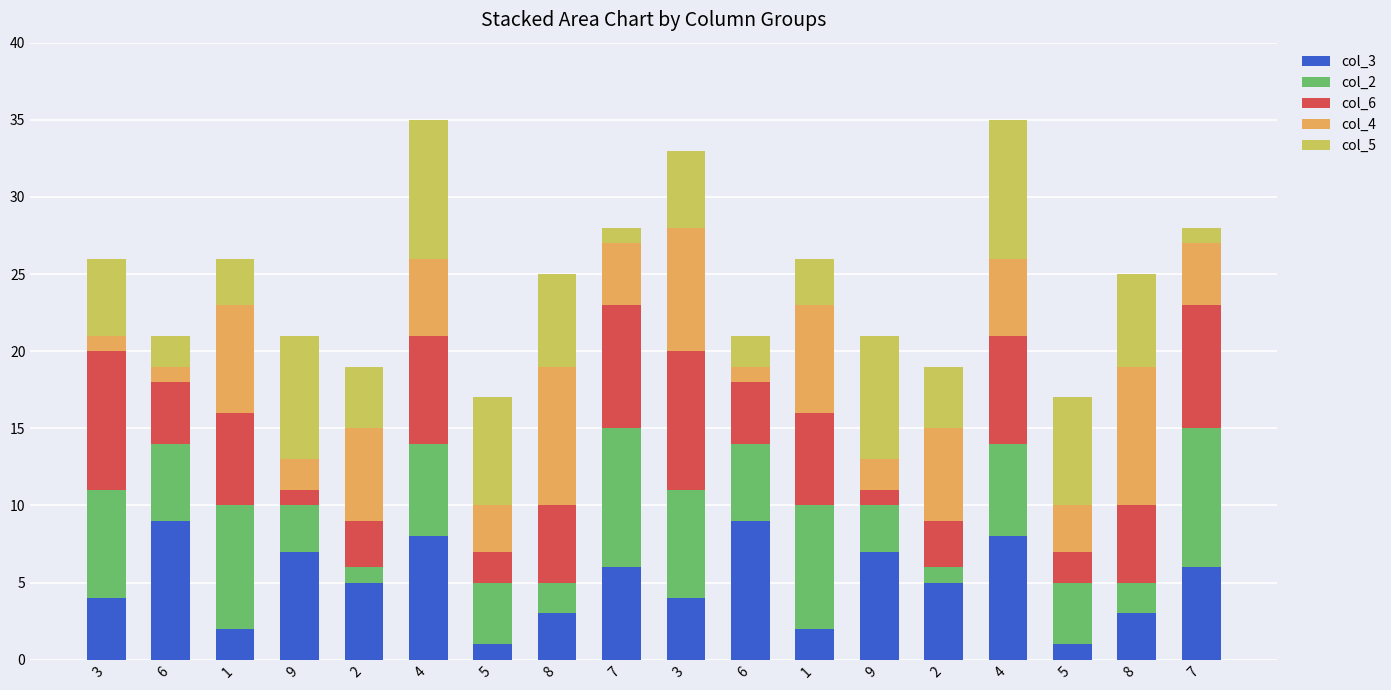

What is the average value of the col_3 series?

5